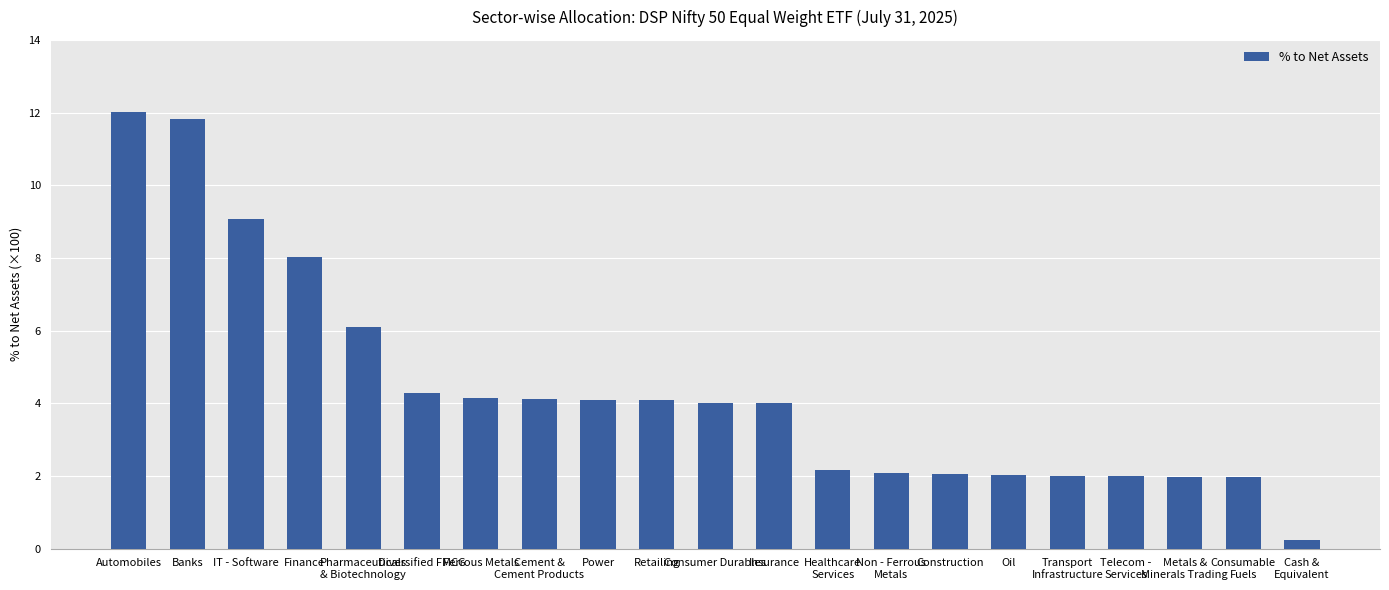

What is the sum of all values?

92.3